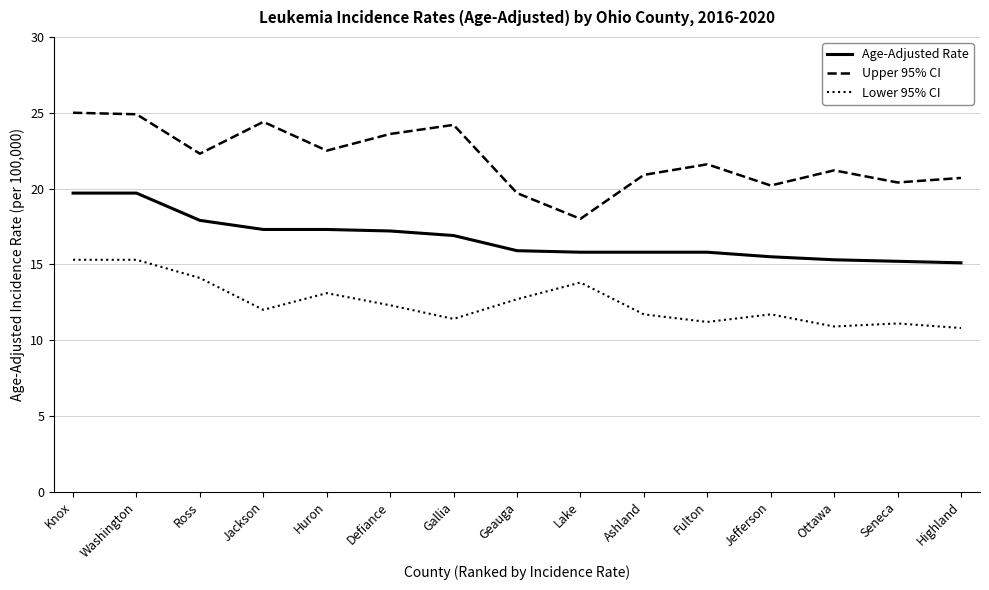

What is the difference between the highest and lowest values at Jefferson?

8.5